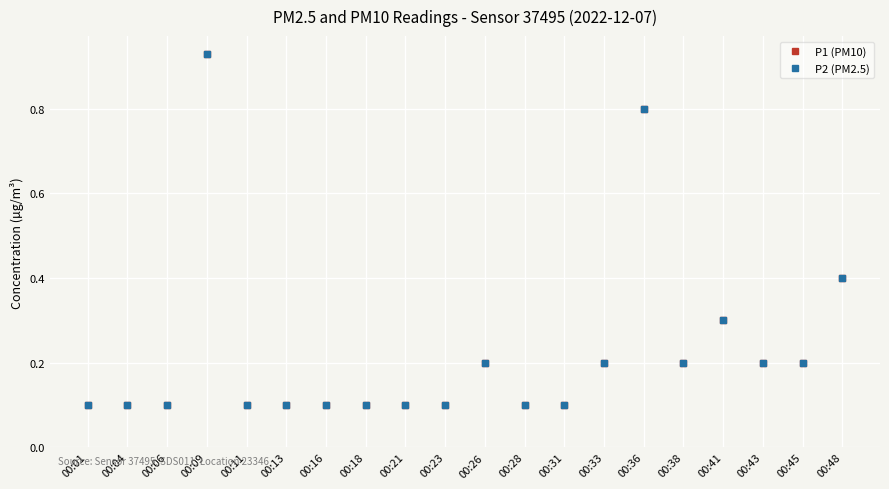

Reading left to right, what are all the values shown in this chart?

P1 (PM10): 00:01=0.1	00:04=0.1	00:06=0.1	00:09=0.9	00:11=0.1	00:13=0.1	00:16=0.1	00:18=0.1	00:21=0.1	00:23=0.1	00:26=0.2	00:28=0.1	00:31=0.1	00:33=0.2	00:36=0.8	00:38=0.2	00:41=0.3	00:43=0.2	00:45=0.2	00:48=0.4
P2 (PM2.5): 00:01=0.1	00:04=0.1	00:06=0.1	00:09=0.9	00:11=0.1	00:13=0.1	00:16=0.1	00:18=0.1	00:21=0.1	00:23=0.1	00:26=0.2	00:28=0.1	00:31=0.1	00:33=0.2	00:36=0.8	00:38=0.2	00:41=0.3	00:43=0.2	00:45=0.2	00:48=0.4